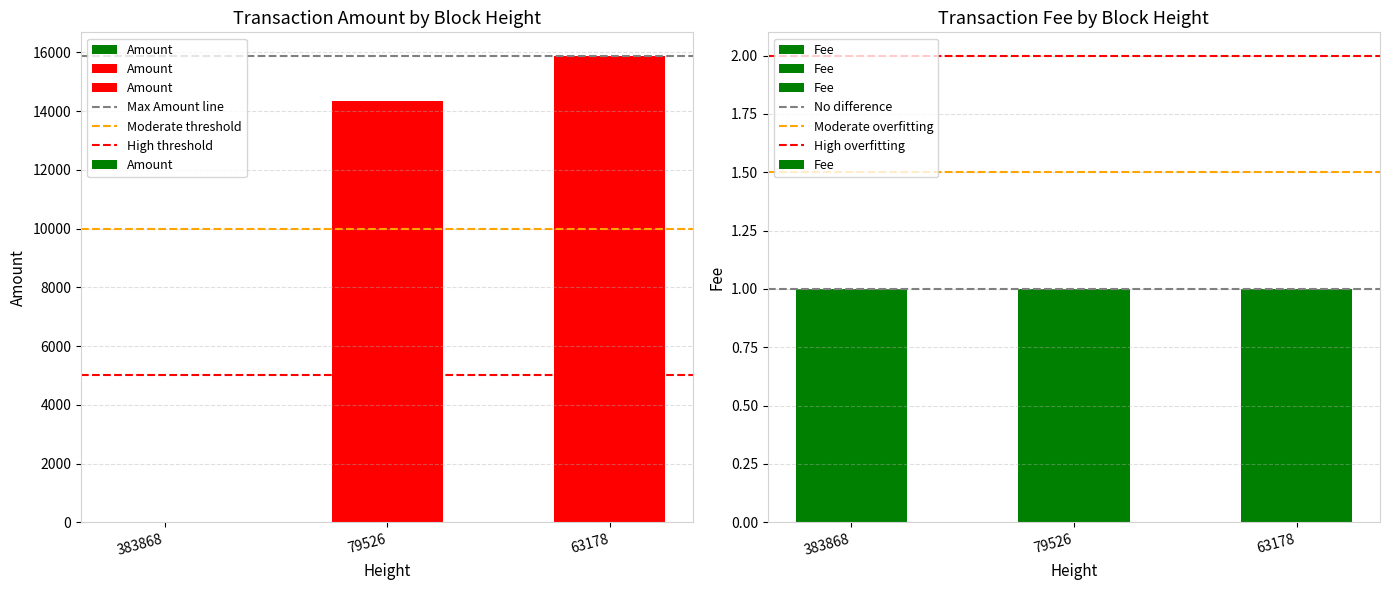

What is the difference between the second highest and minimum values?

14341